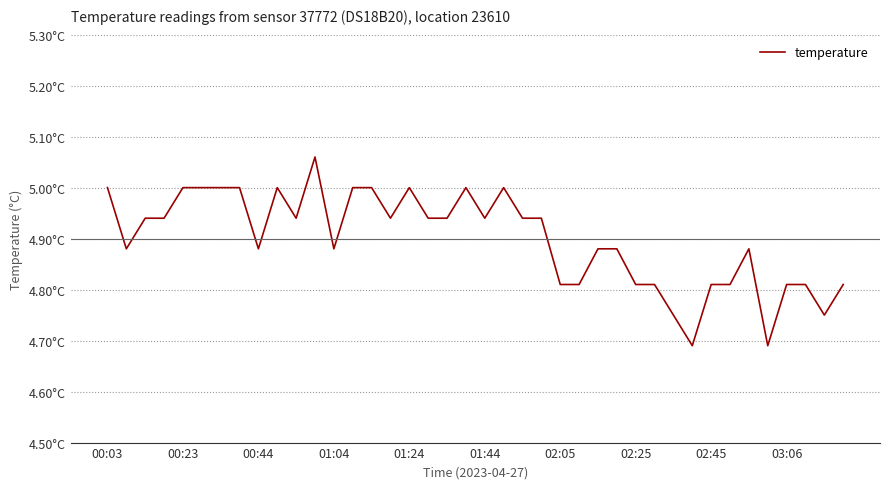

Is this an area chart (filled region under the line)?

No